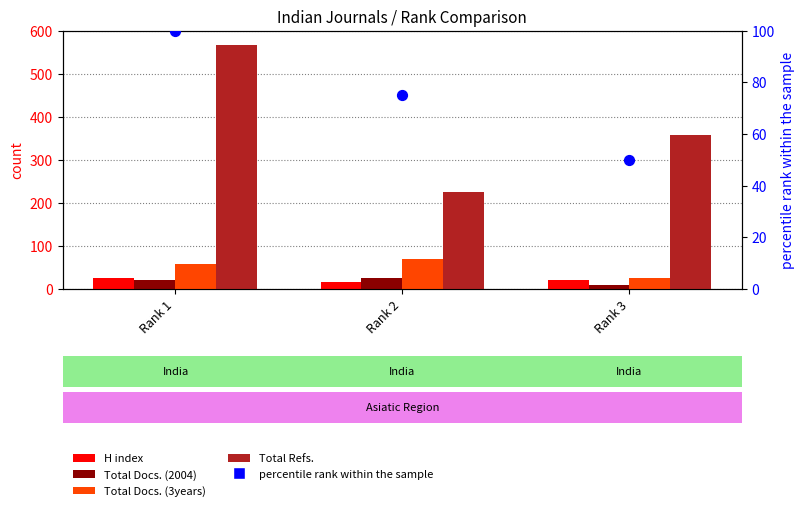

What are all the series names shown in the legend?

H index, Total Docs. (2004), Total Docs. (3years), Total Refs., percentile rank within the sample